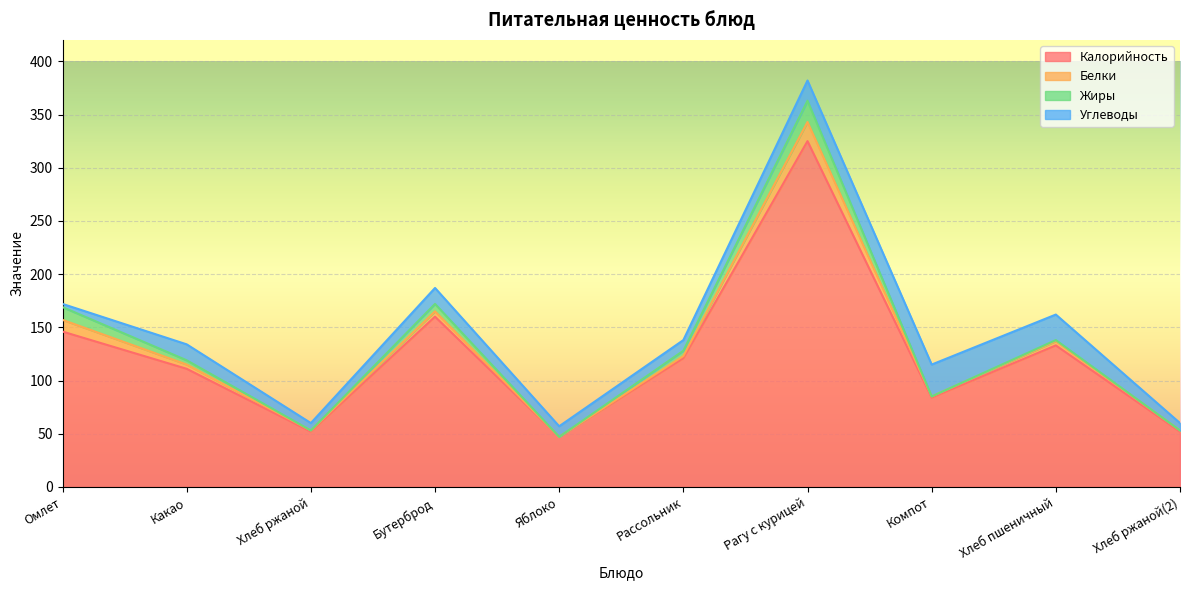

What is the label of the 4th point from the right?

Рагу с курицей